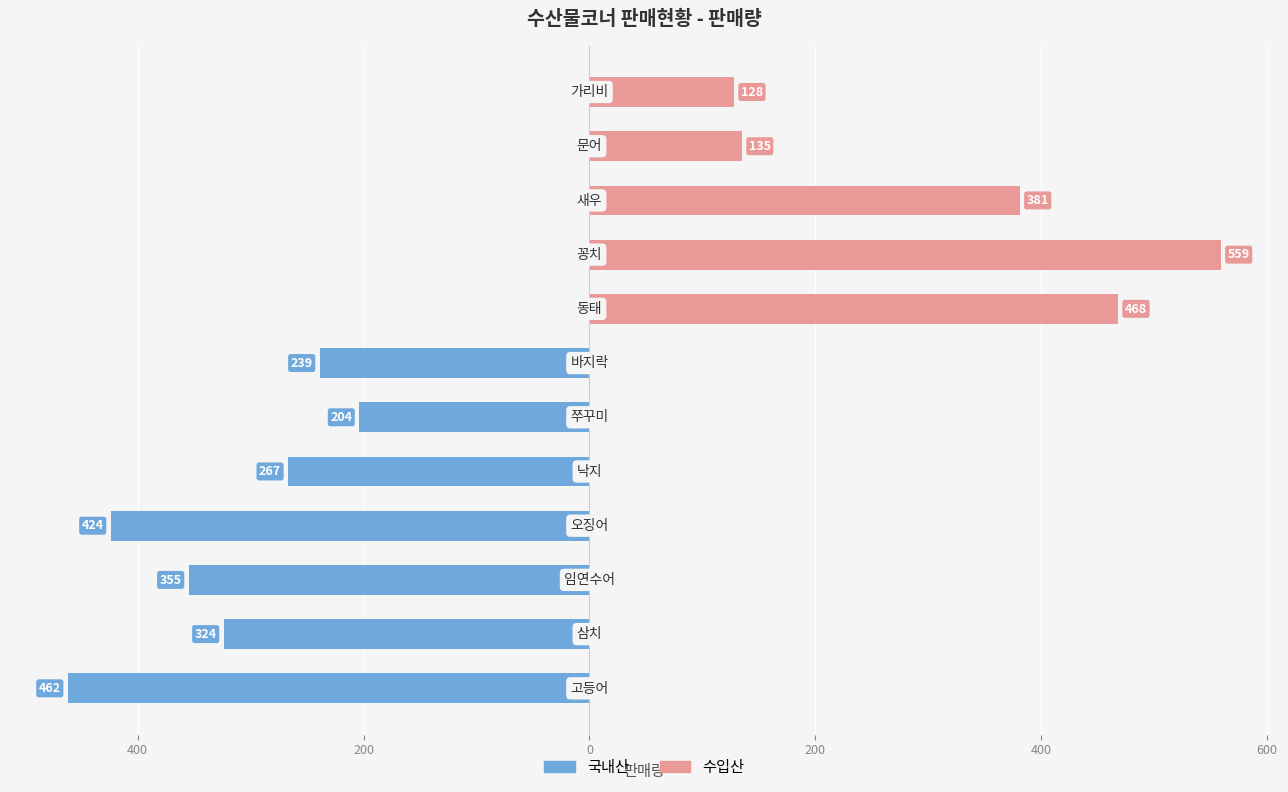

What is the average value of the 수입산 series?

139